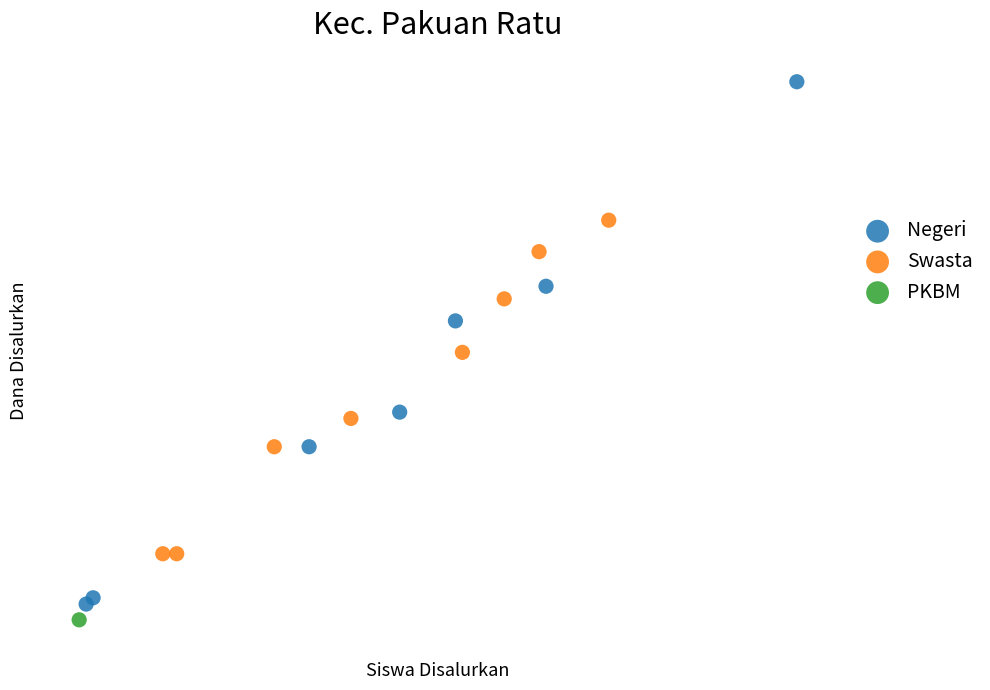

What are all the series names shown in the legend?

Negeri, Swasta, PKBM